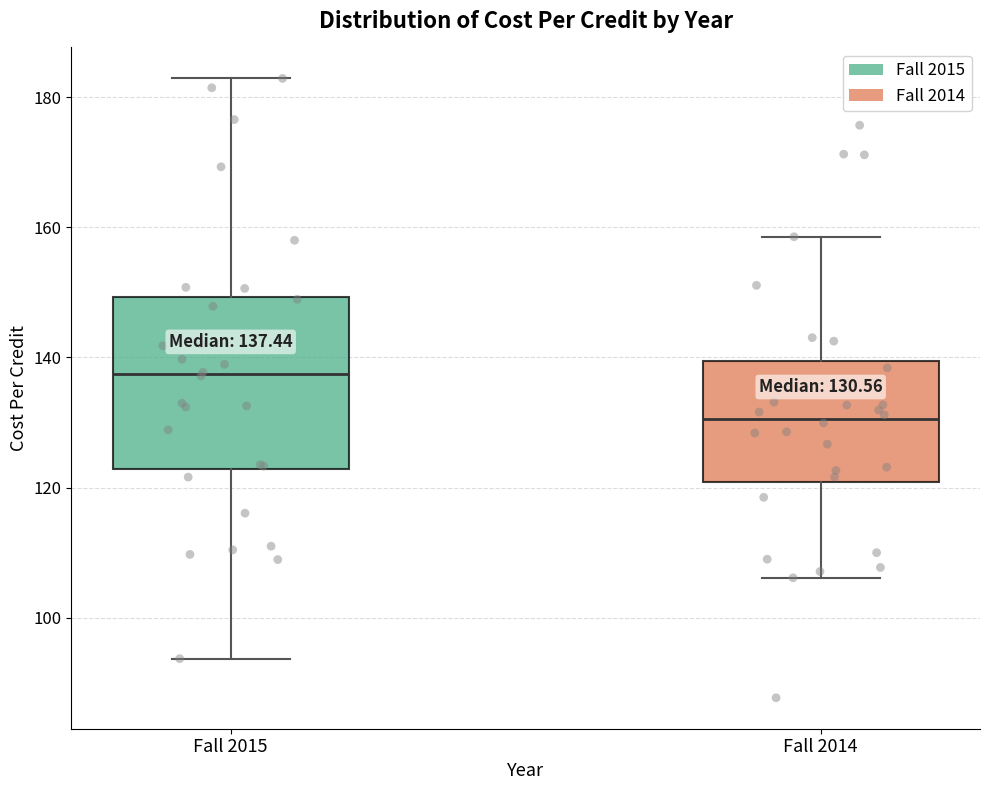

Which box's median line is the lowest?

Fall 2014